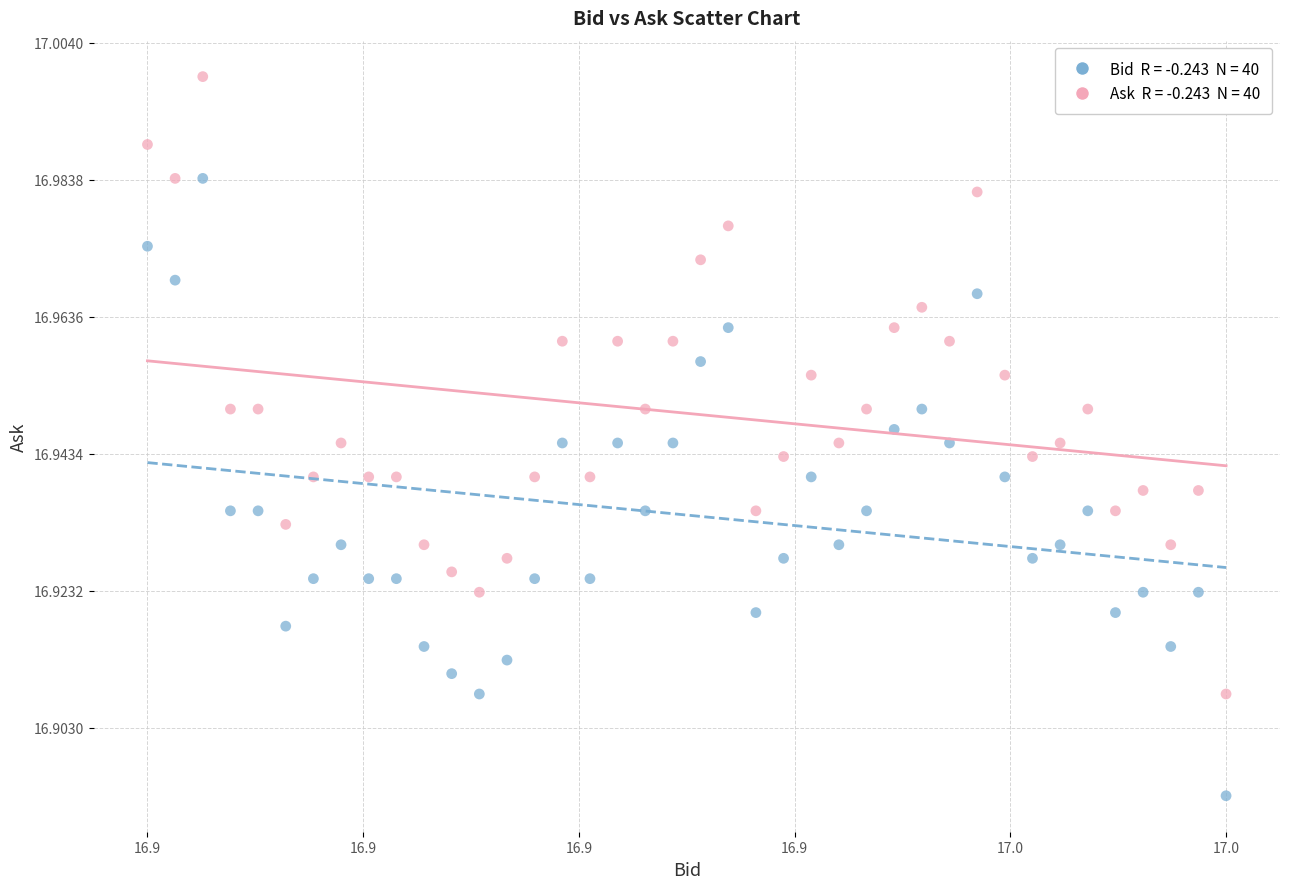

How many data points are displayed?

80